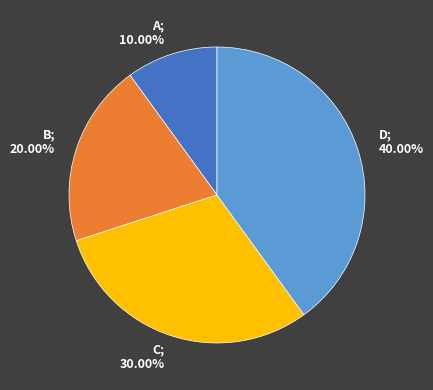

Which has a higher value, B or D?

D